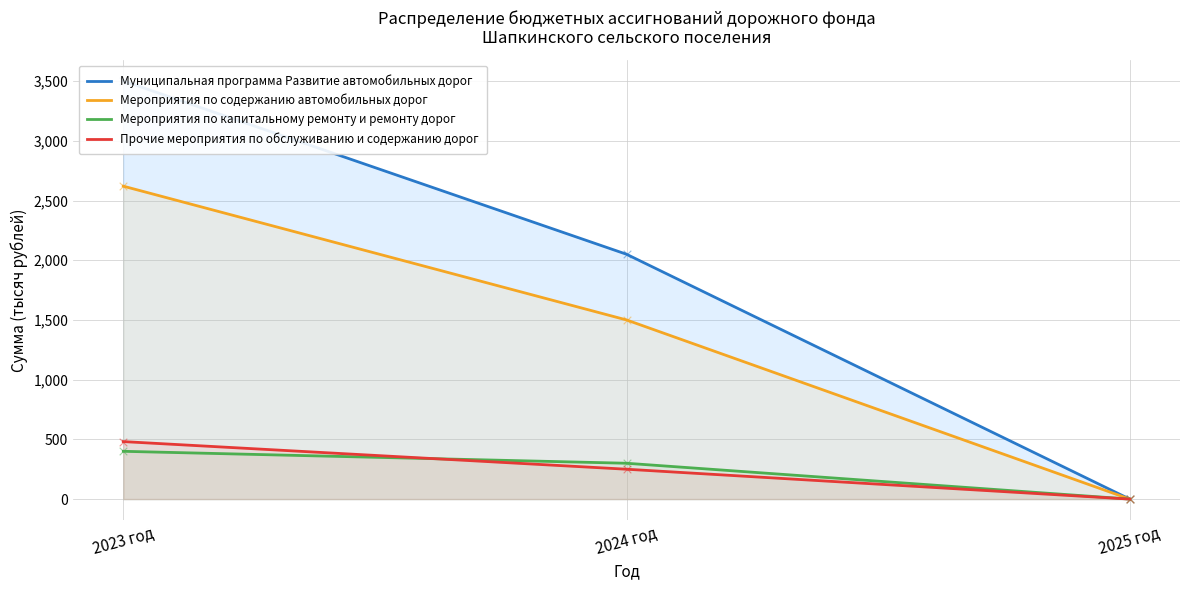

Which series has the largest total across all categories?

Муниципальная программа Развитие автомобильных дорог